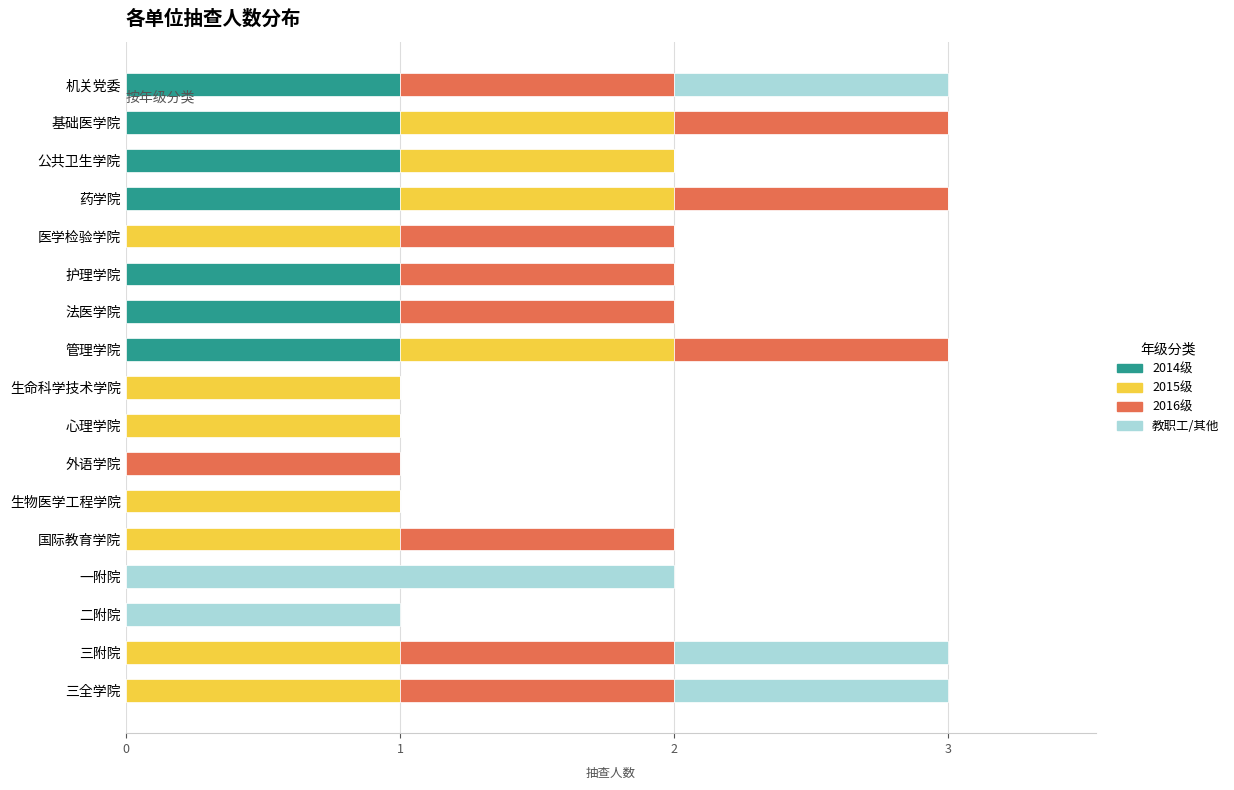

True or false: 2014级 has a value of 0 at 三全学院.

True